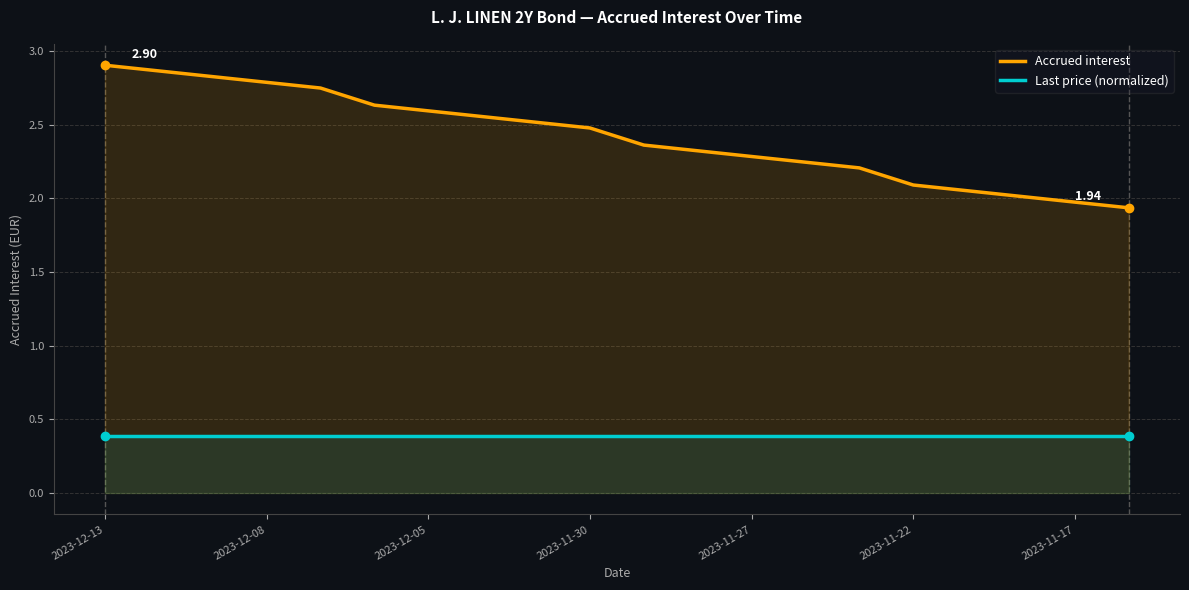

Which series has the widest spread of values?

Accrued interest